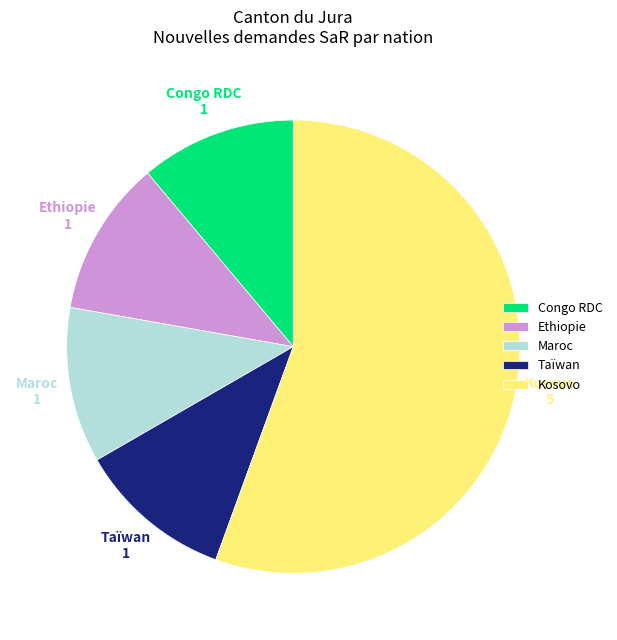

Is there a majority slice in this chart?

Yes